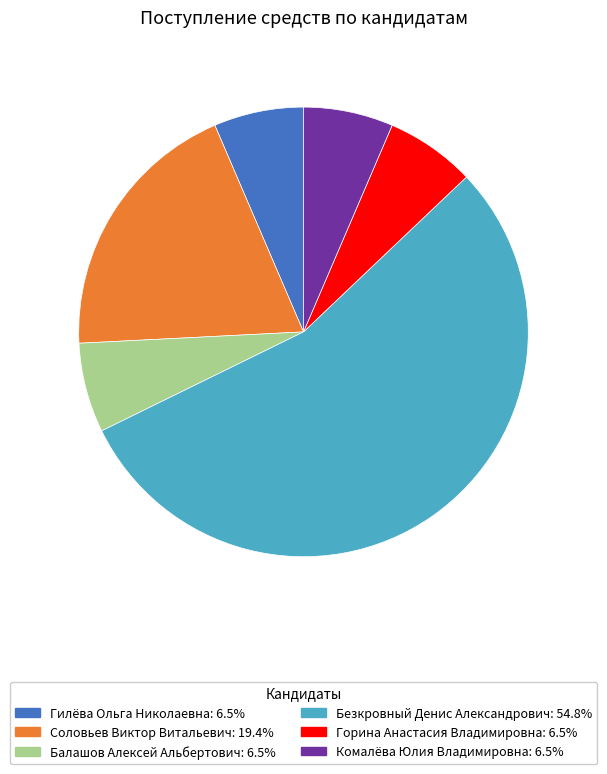

True or false: Горина Анастасия Владимировна accounts for 6% of the total.

True